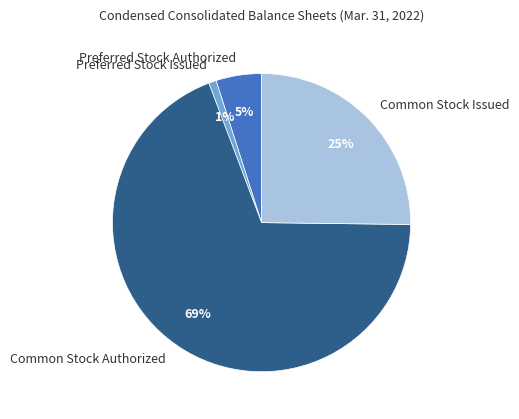

Is it true that Common Stock Issued is 25% of the pie?

True